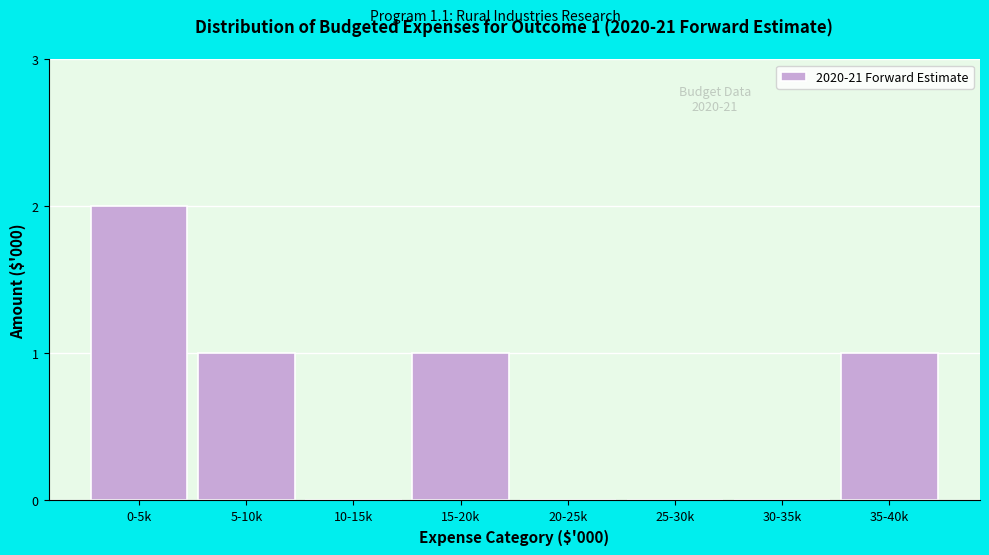

Reading left to right, extract all data points from this chart.

0-5k=2	5-10k=1	10-15k=0	15-20k=1	20-25k=0	25-30k=0	30-35k=0	35-40k=1